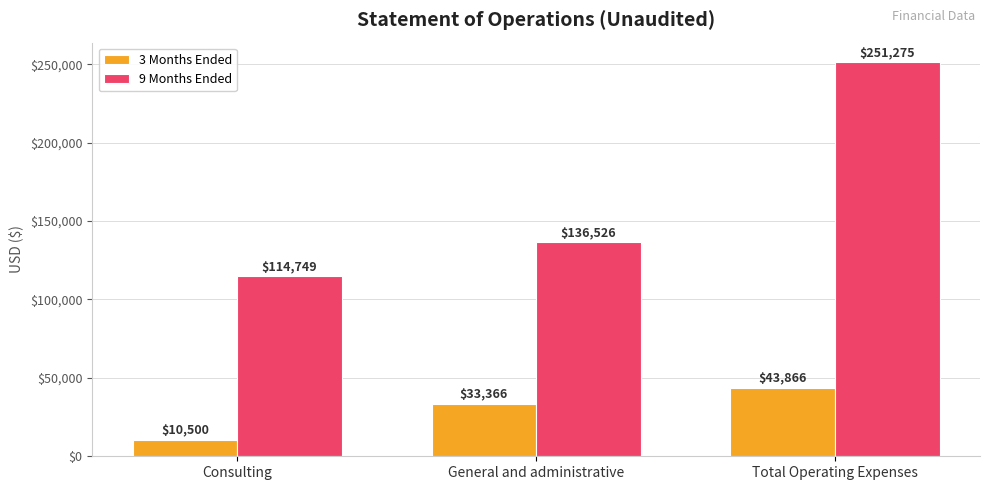

What is the value of the 3 Months Ended bar at the 3rd from the left?

43866